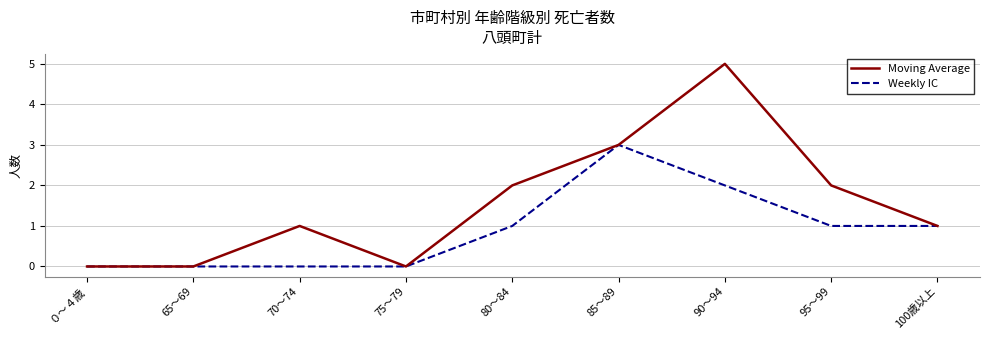

Is it true that Moving Average equals 0 at 75～79?

True